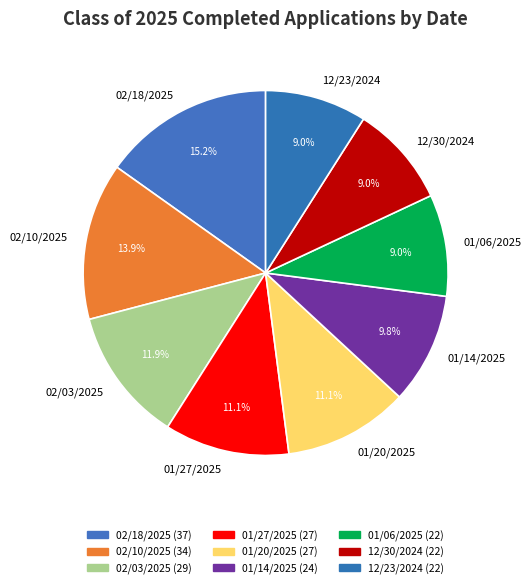

Which category has the biggest portion of the pie?

02/18/2025